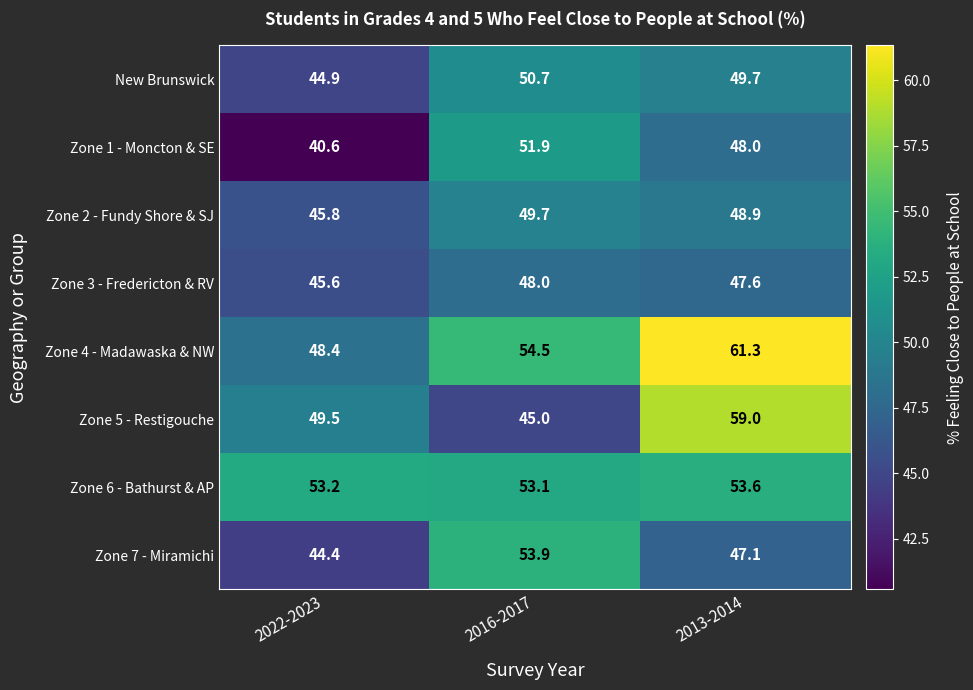

Which series has the largest total across all categories?

Zone 4 - Madawaska & NW